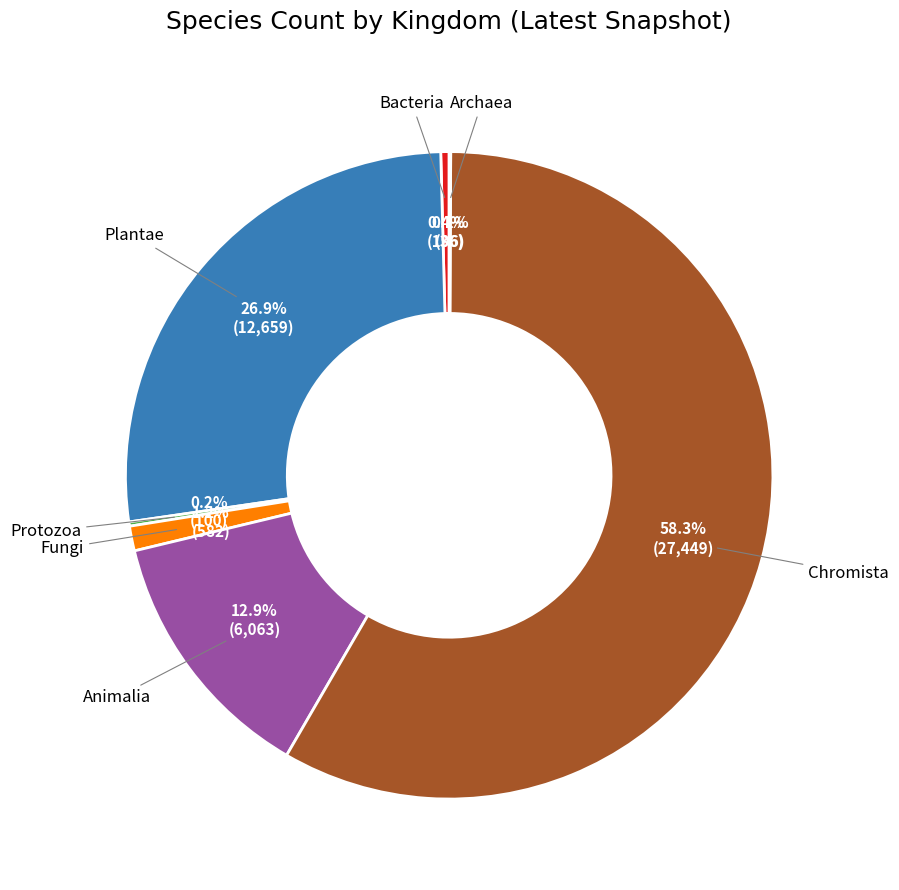

Between Animalia and Bacteria, which is larger?

Animalia